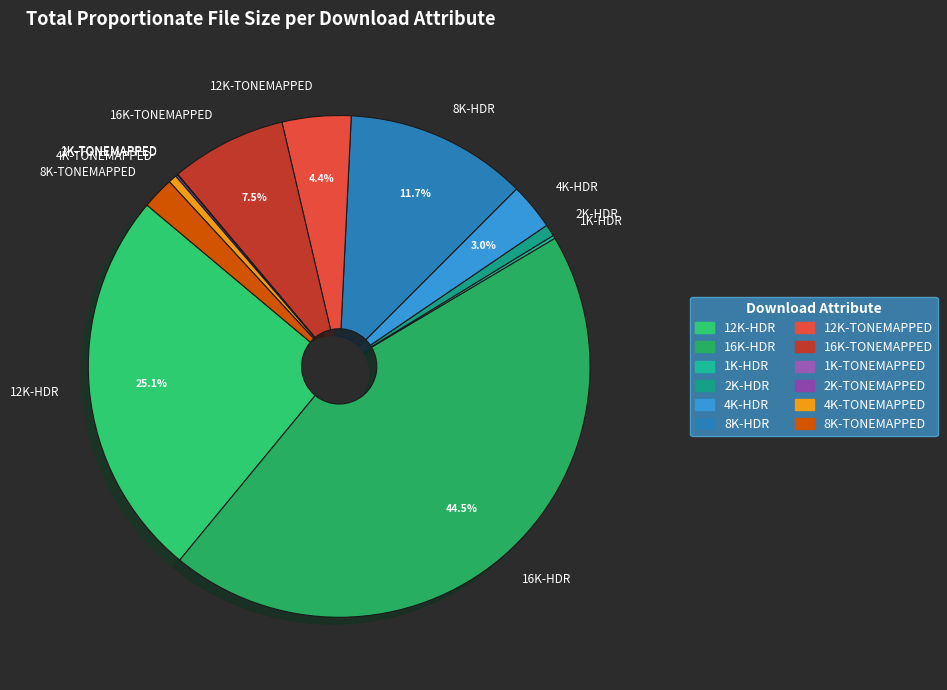

Approximately how many times larger is the value at 8K-TONEMAPPED compared to 2K-HDR?

2.7